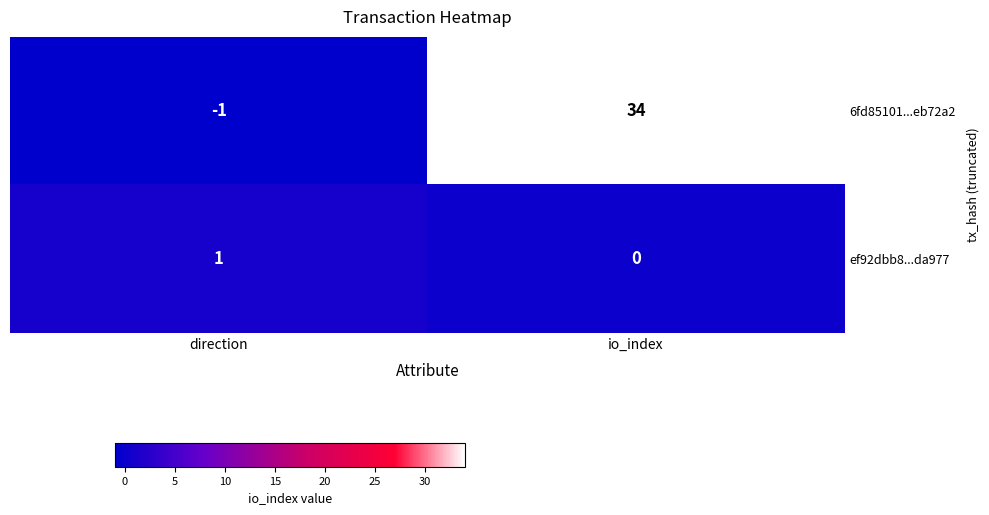

List the series in order of their overall mean, highest first.

6fd85101...eb72a2, ef92dbb8...da977